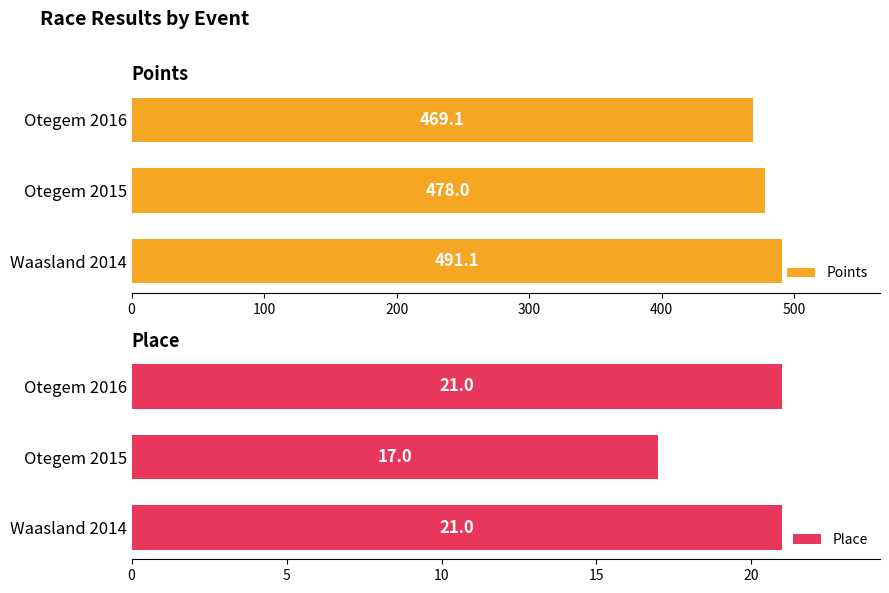

Is it true that Points equals 478.0 at Otegem 2015?

True